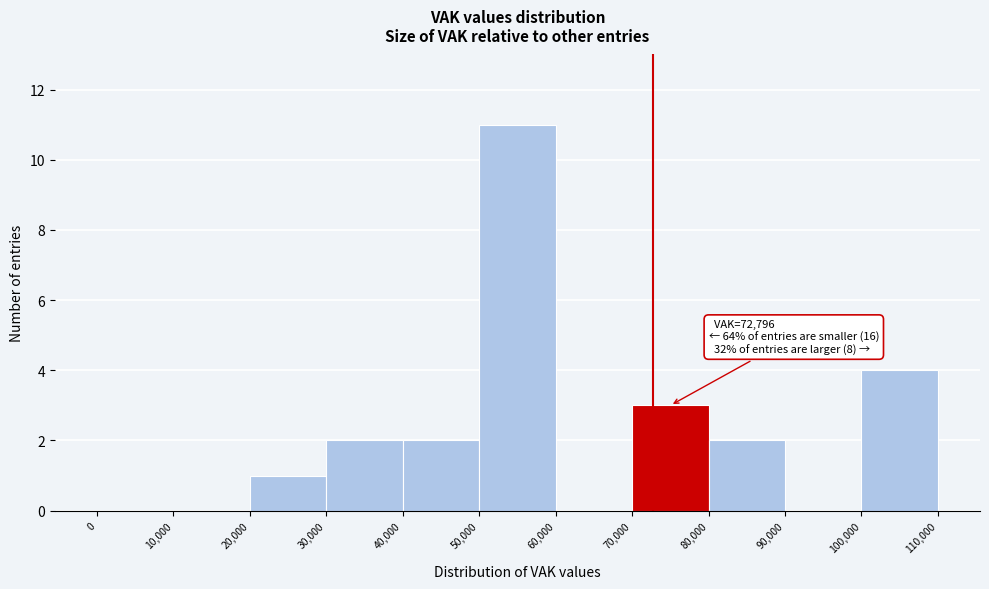

Which range on the x-axis has the tallest bar?

50,000 to 60,000